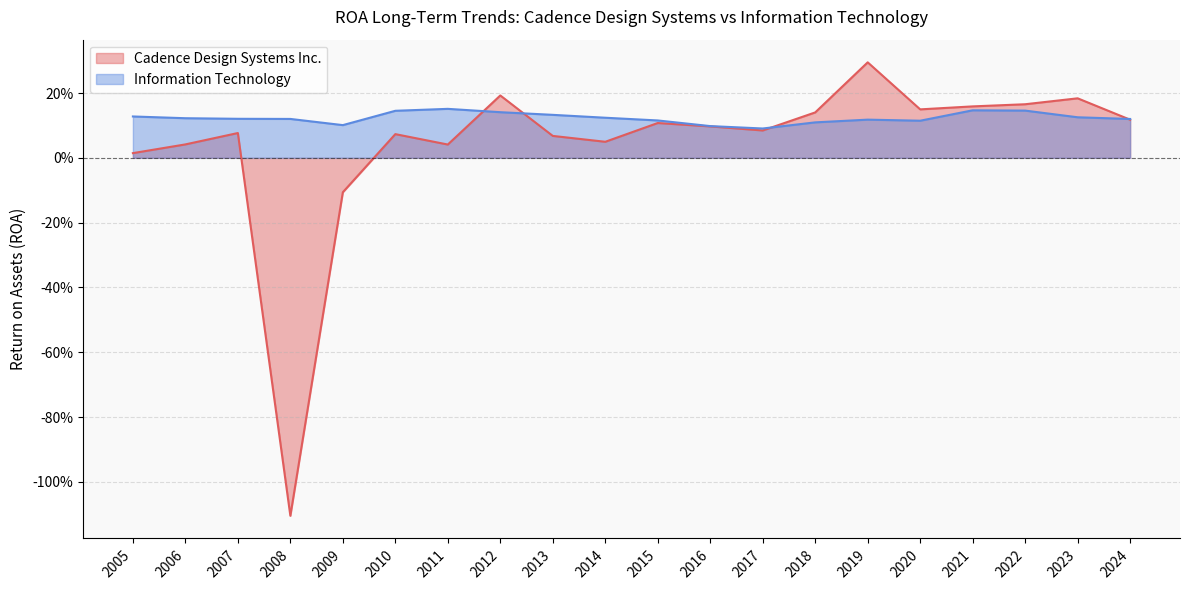

What is the value of the Information Technology point at the 1st from the left?

0.1